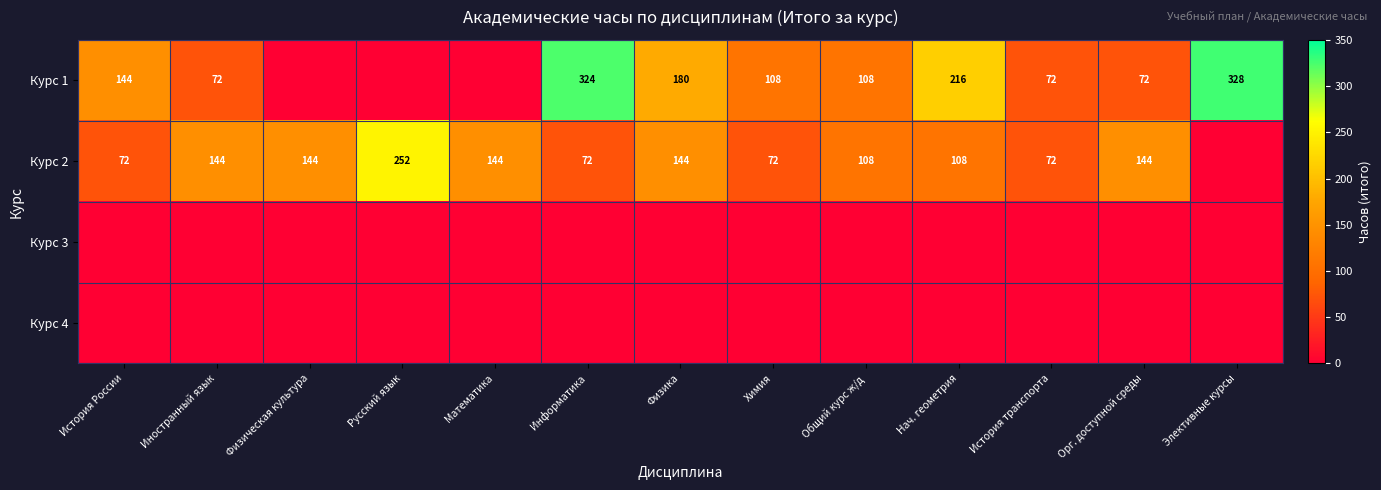

What is the difference between the Курс 2 values at Математика and Русский язык?

108